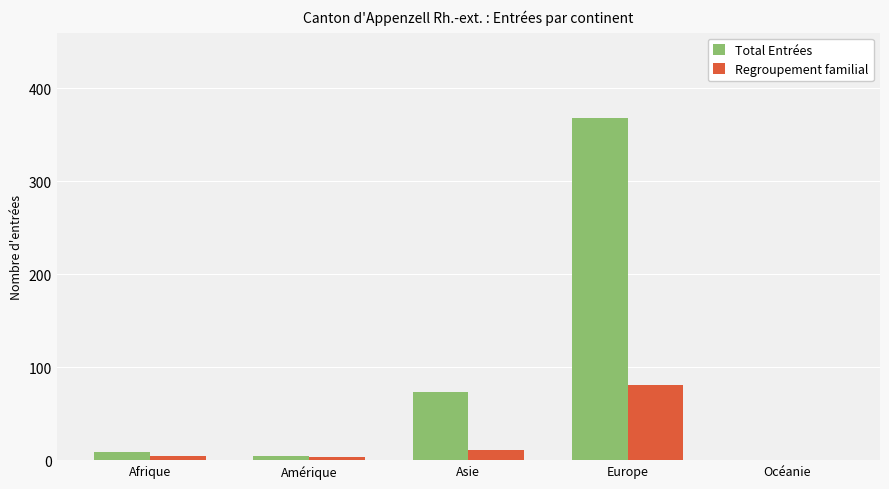

The value of Regroupement familial at Europe is 81. True or false?

True